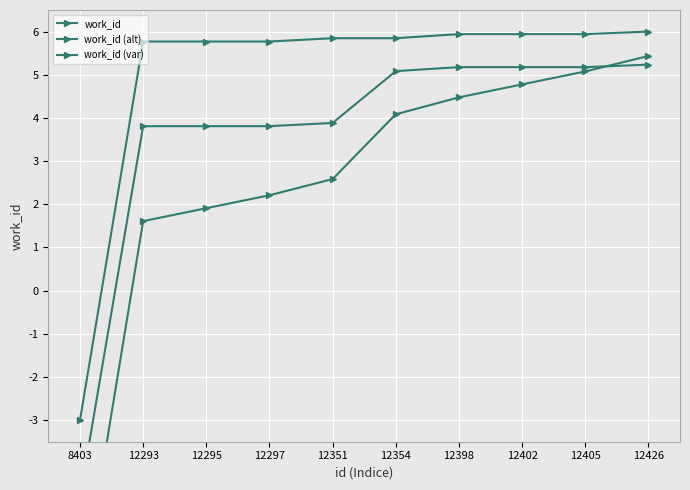

How many distinct data groups are displayed?

3